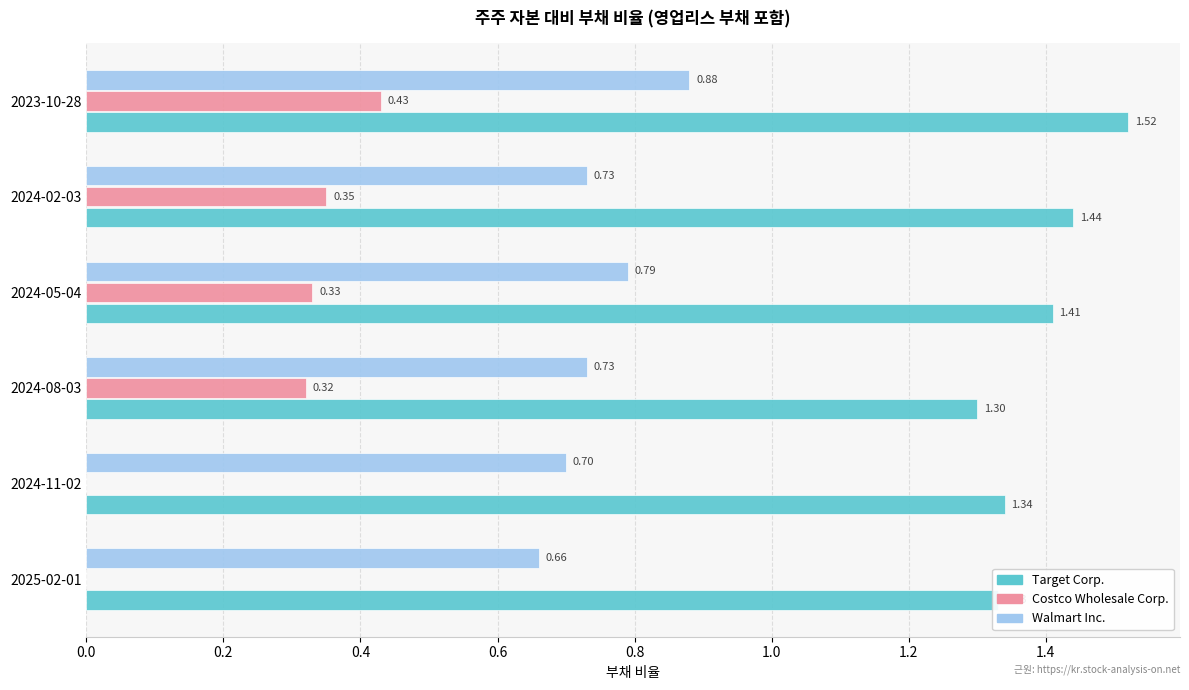

Between 2024-11-02 and 2024-02-03, which series saw the biggest shift?

Costco Wholesale Corp.